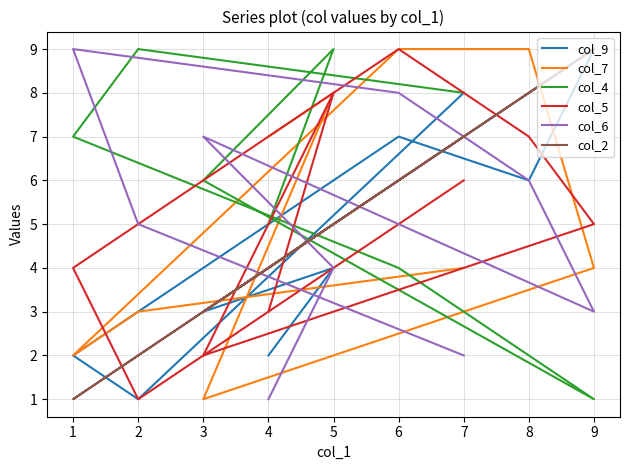

Between 6 and 4, which is larger?

6